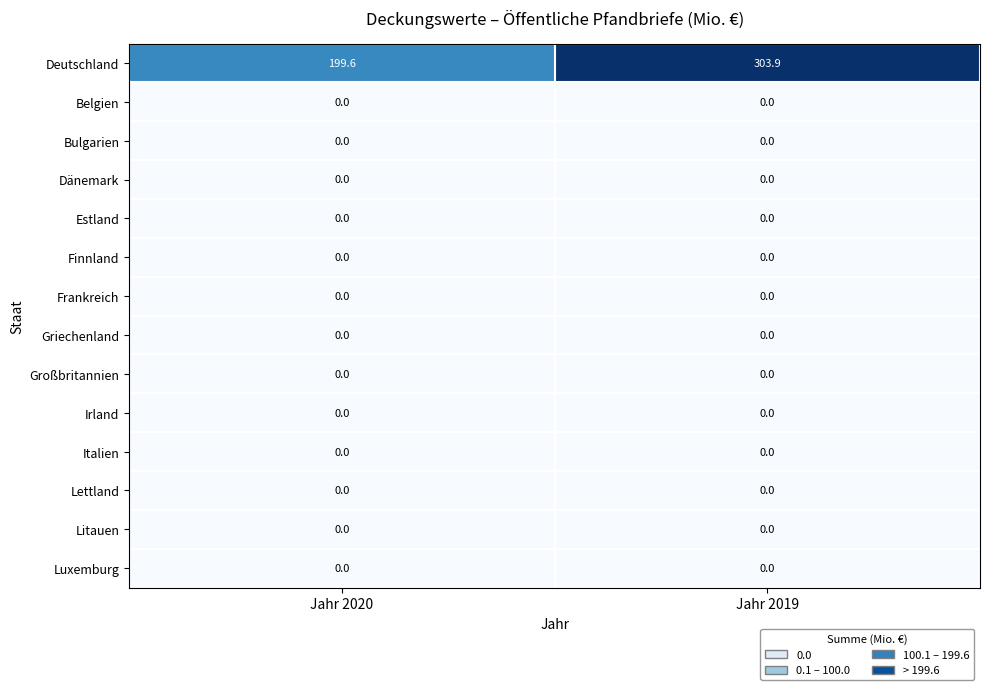

At which category is the sum across all series the highest?

Jahr 2019